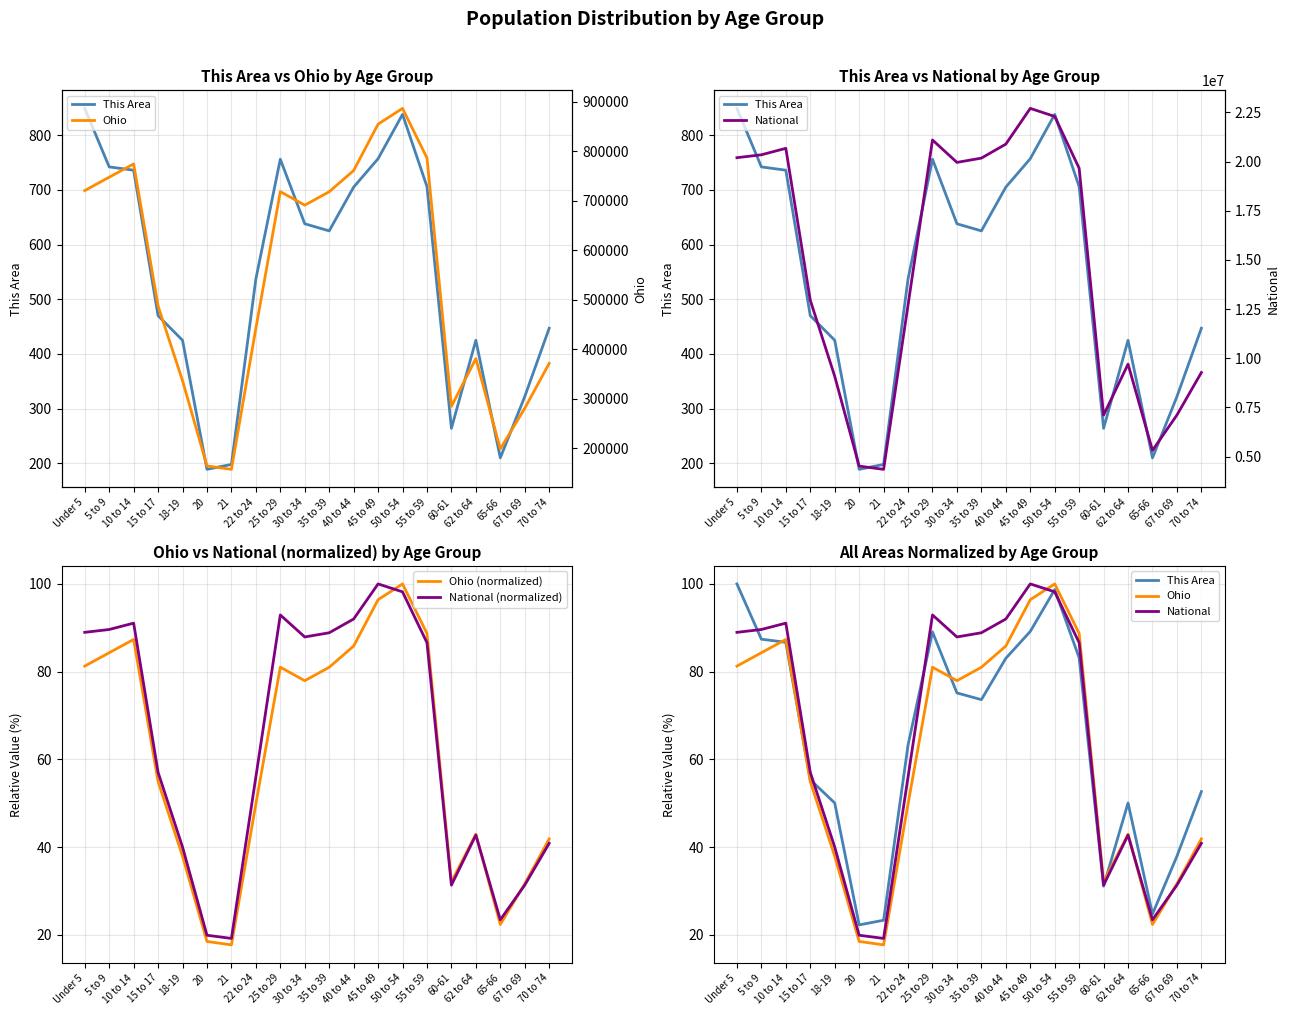

Reading right to left, list all the values displayed in this chart.

This Area: 52.7	37.9	24.7	50.1	31.1	83.2	98.7	89.2	83.0	73.6	75.1	89.0	63.3	23.3	22.3	50.1	55.4	86.7	87.4	100.0
Ohio (normalized): 41.9	31.6	22.4	43.0	32.1	88.7	100.0	96.4	85.8	81.0	77.9	81.0	49.8	17.7	18.5	37.9	54.9	87.3	84.3	81.3
National (normalized): 40.9	31.3	23.4	42.7	31.3	86.6	98.2	100.0	92.0	88.9	87.9	92.9	56.0	19.2	19.9	40.0	57.0	91.1	89.6	89.0
Ohio: 371370.0	280531.0	198333.0	381006.0	284403.0	786857.0	887057.0	855134.0	761369.0	718462.0	691329.0	718630.0	442085.0	157045.0	163986.0	336375.0	487307.0	774699.0	747889.0	720856.0
National: 9278166.0	7115361.0	5319902.0	9704197.0	7113727.0	19664805.0	22298125.0	22708591.0	20890964.0	20179642.0	19962099.0	21101849.0	12712576.0	4354294.0	4519129.0	9086089.0	12954254.0	20677194.0	20348657.0	20201362.0